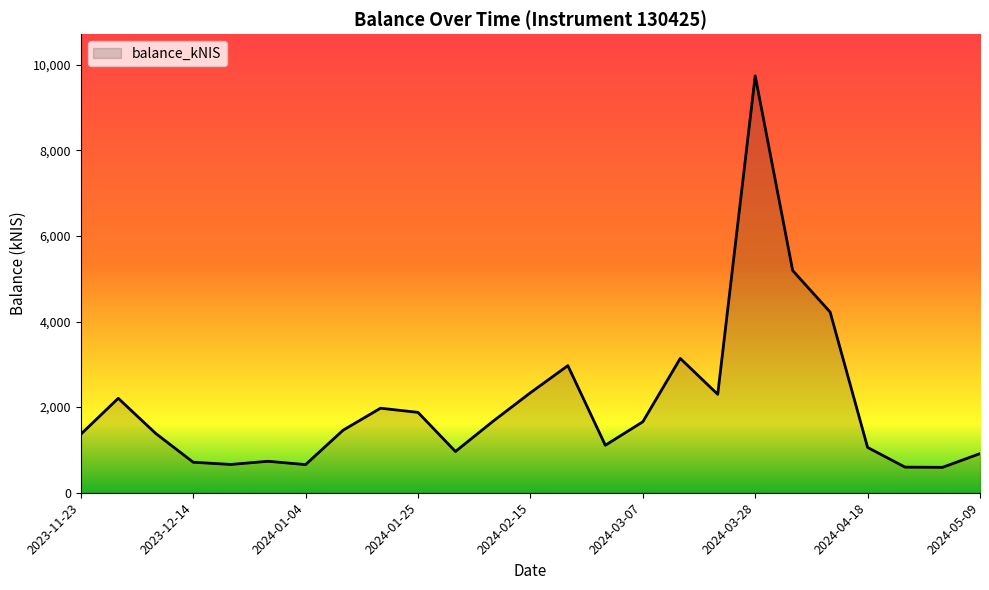

Does the chart have visible grid lines?

No